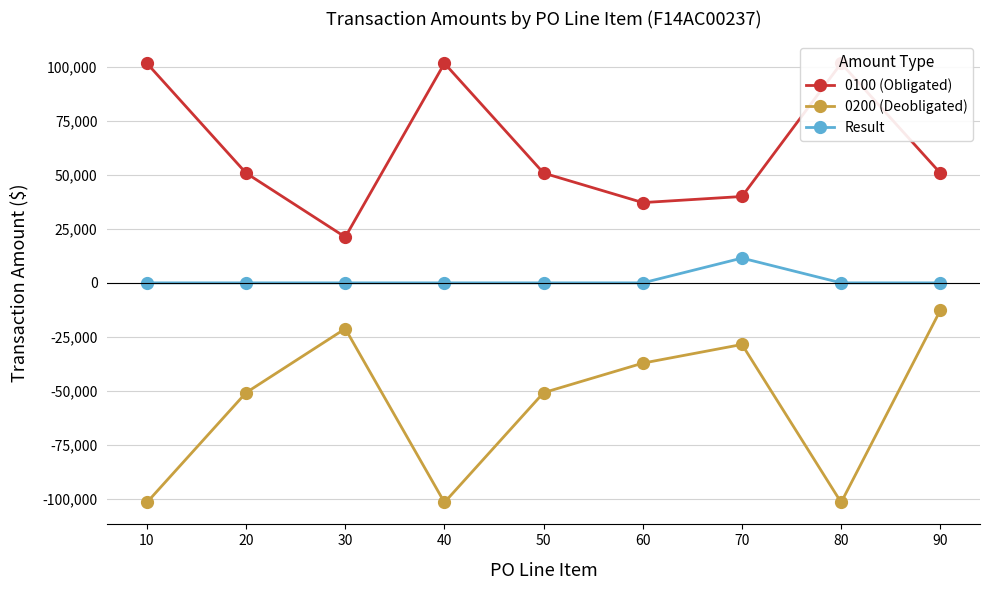

True or false: 0200 (Deobligated) has more than 2 points higher than both neighbors.

False